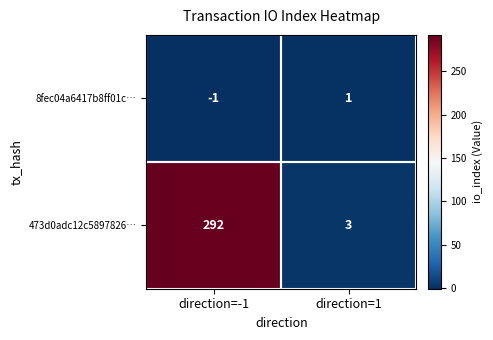

What is the sum of all 473d0adc12c5897826… values?

295